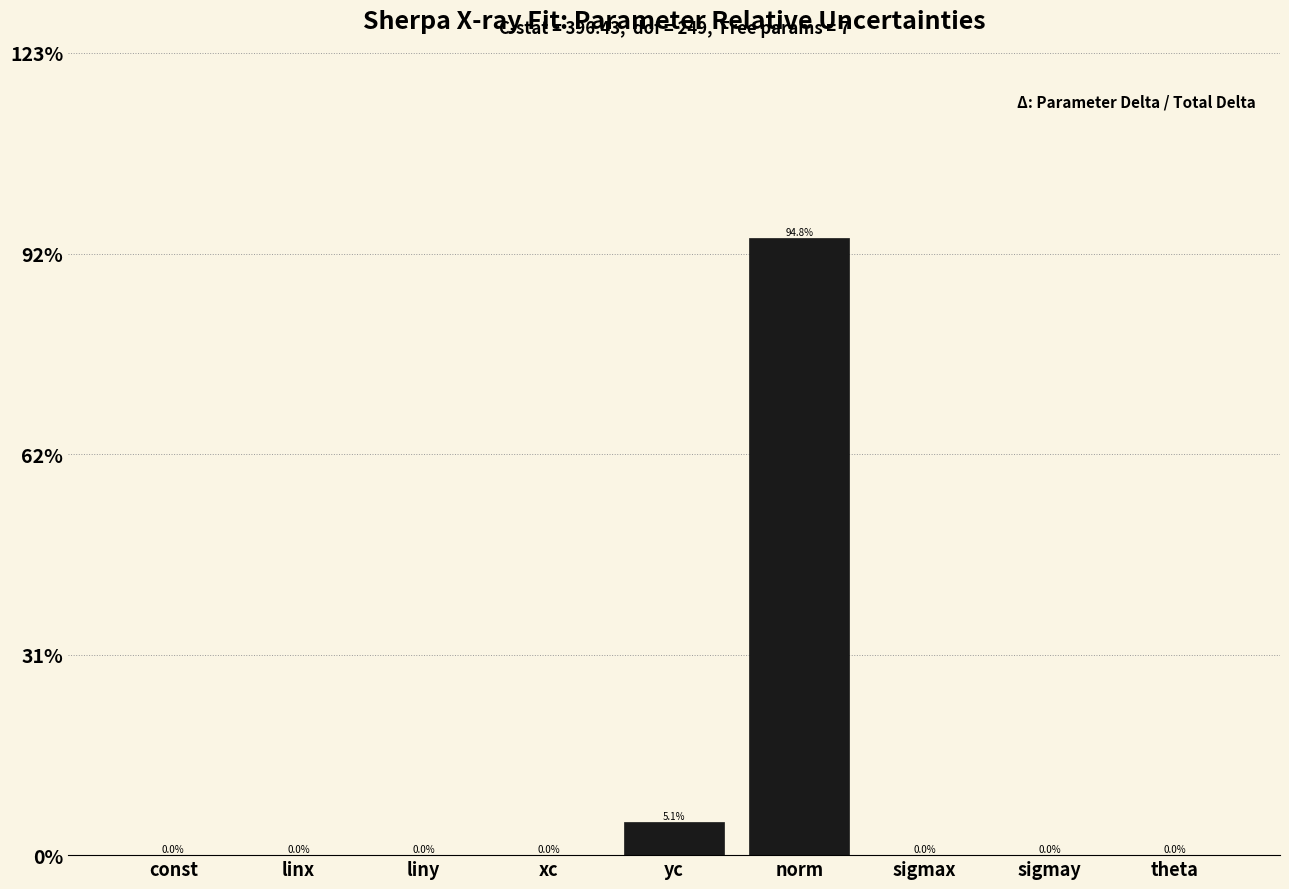

Are the bars horizontal?

No